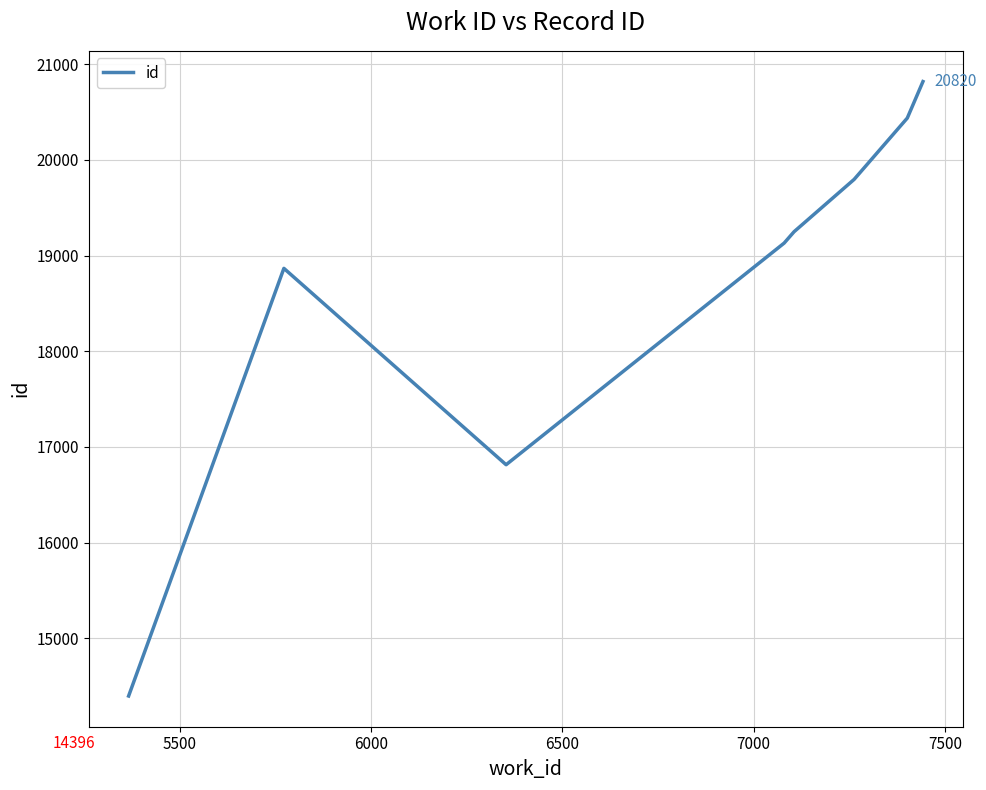

True or false: there are more than 2 points higher than both neighbors.

False